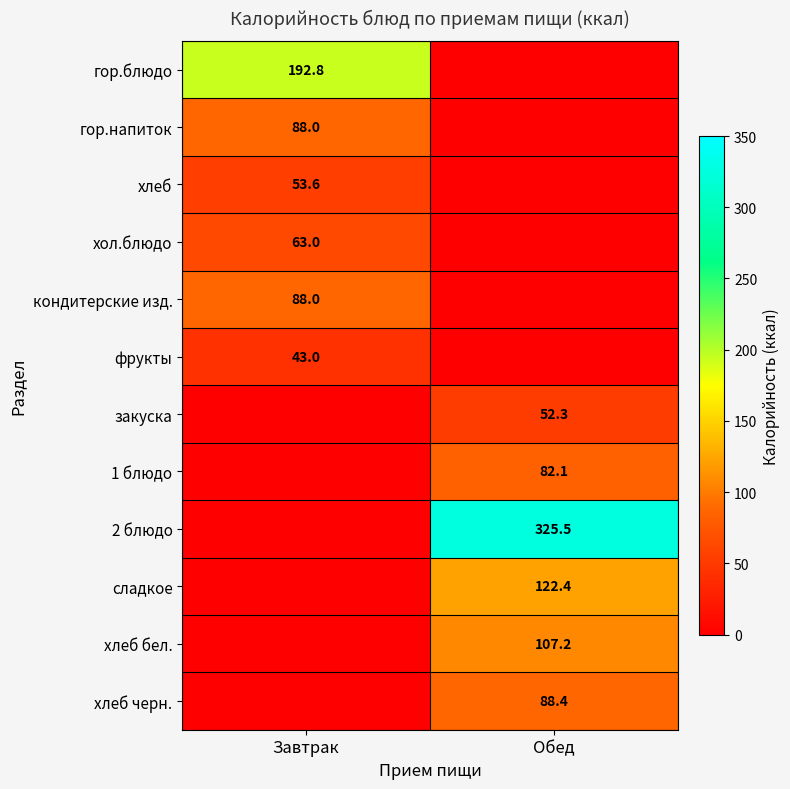

Is the value of фрукты at Завтрак greater than the value of гор.блюдо at Завтрак?

No